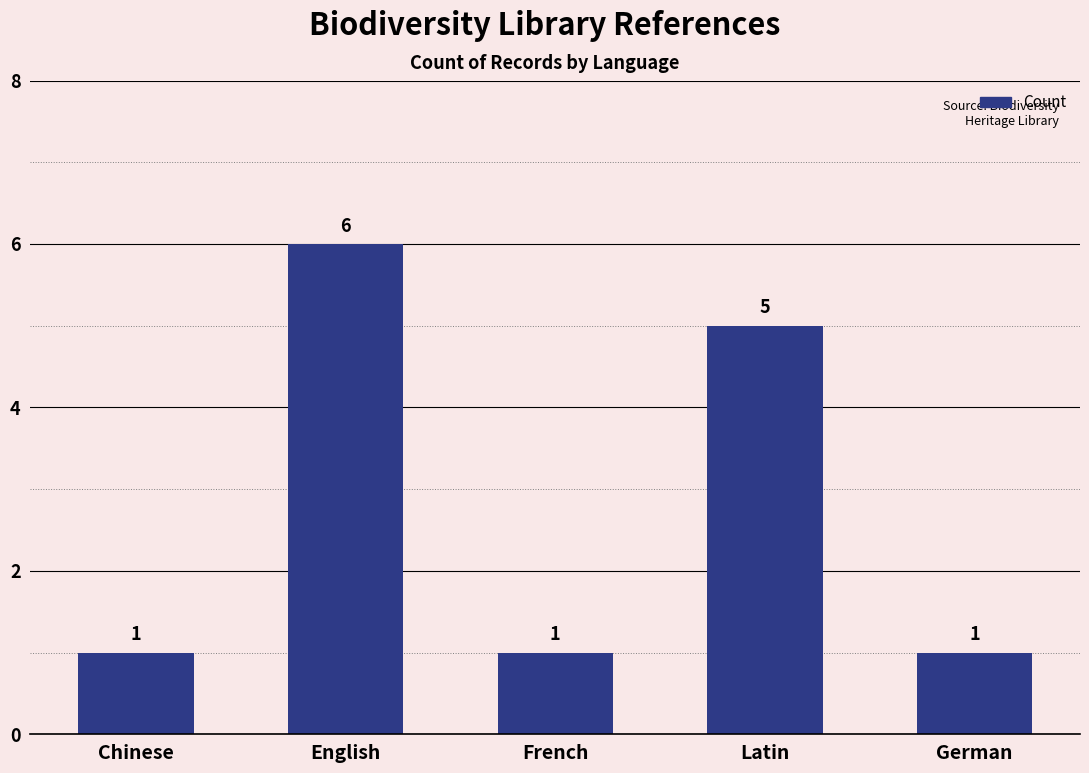

Reading right to left, what are all the values shown in this chart?

1	5	1	6	1